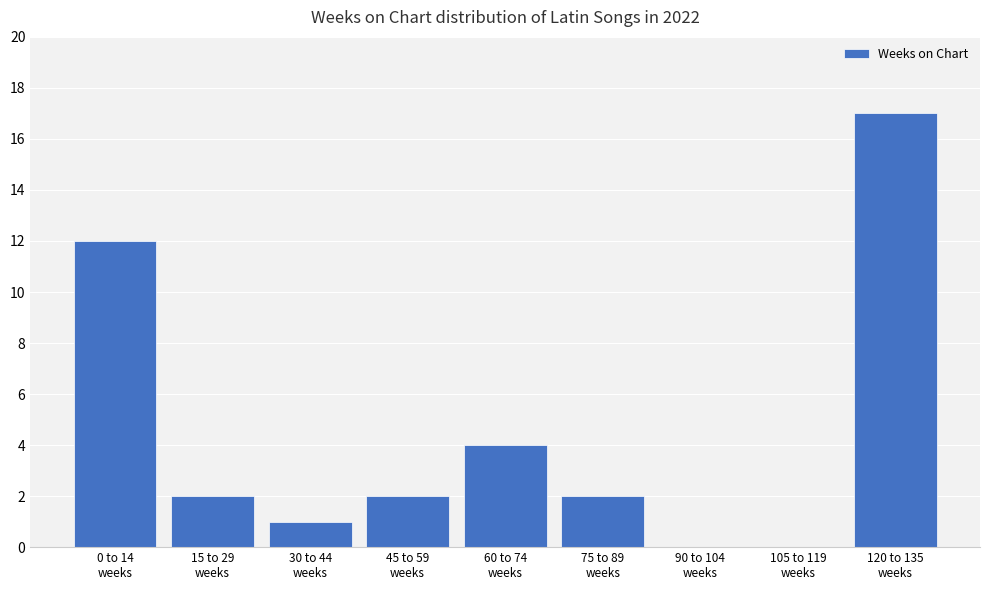

What is the maximum value shown in the chart?

17